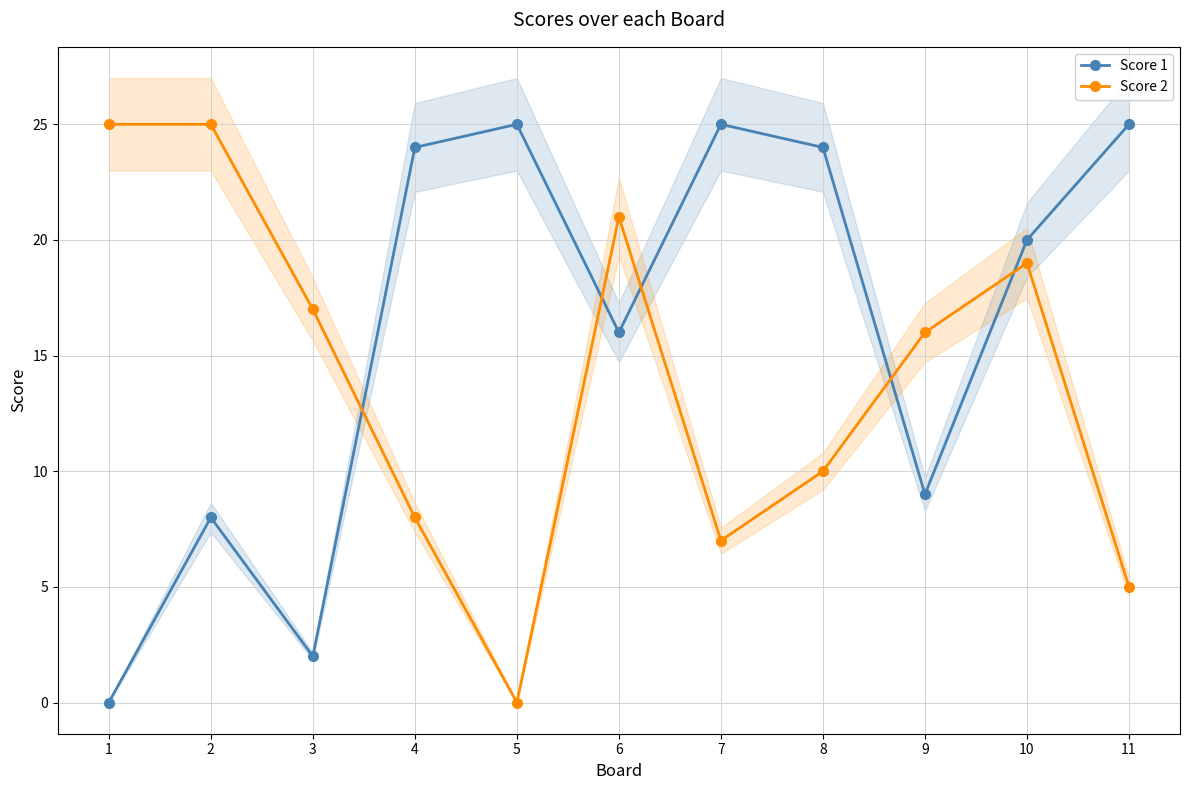

At how many categories does at least one series exceed 9?

11